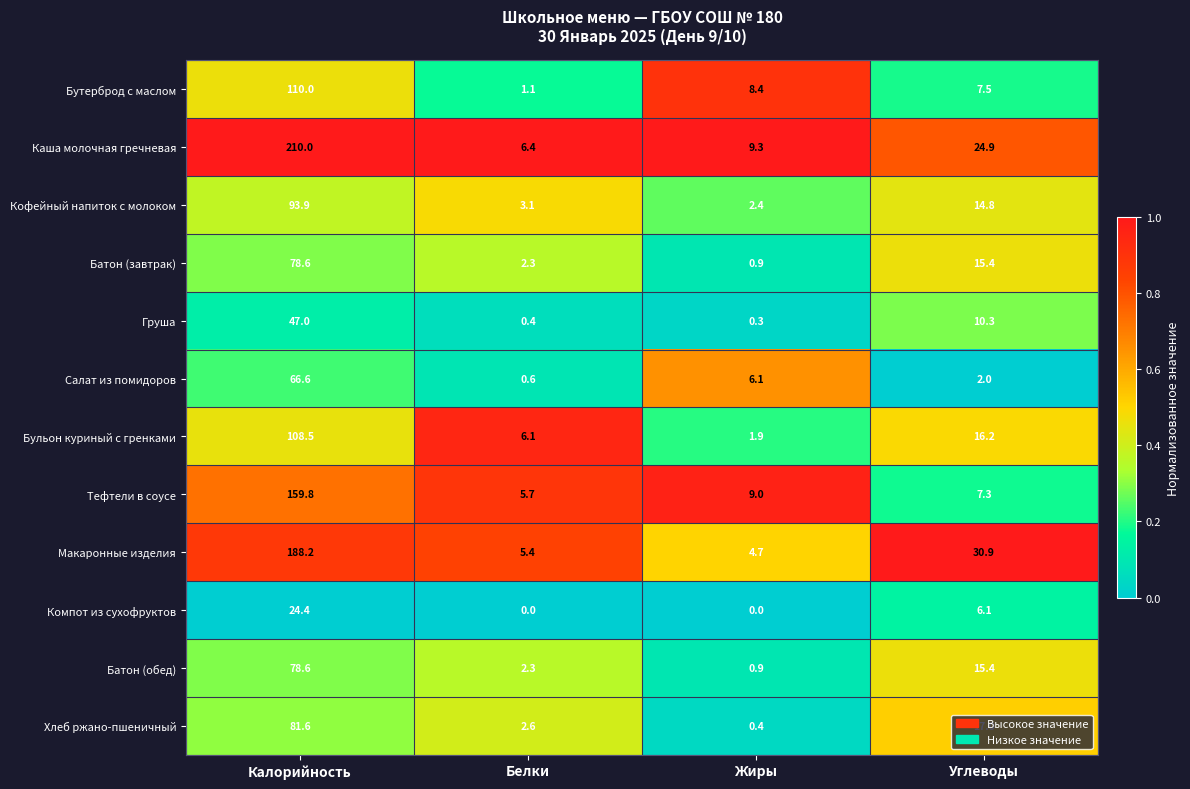

The Салат из помидоров series shows 0.6 at Белки. True or false?

True